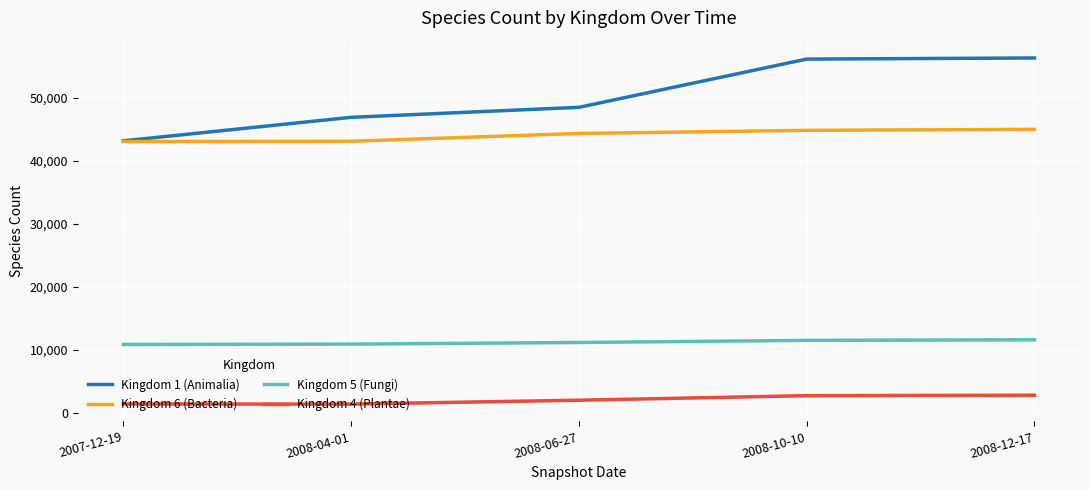

List the series in order of their peak value, highest first.

Kingdom 1 (Animalia), Kingdom 6 (Bacteria), Kingdom 5 (Fungi), Kingdom 4 (Plantae)